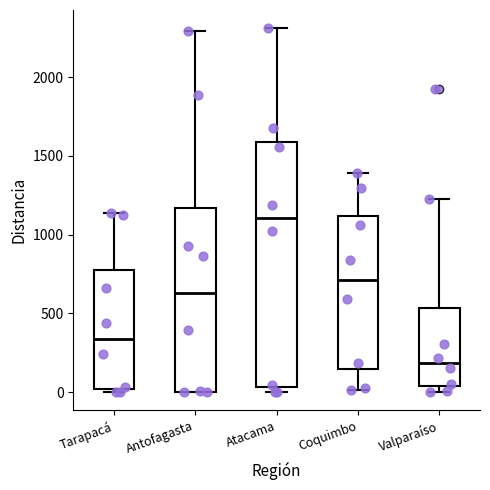

Where does the median line of the box for Coquimbo sit on the y-axis? The values are not printed on the chart, so give them approximately, as read against the axis.

700